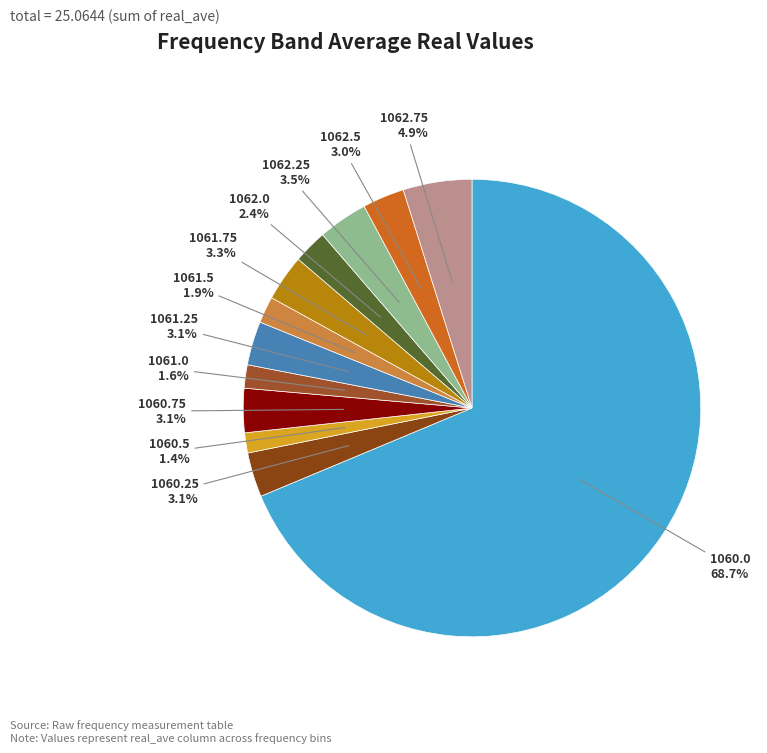

To the nearest percent, what is the average slice percentage?

8%